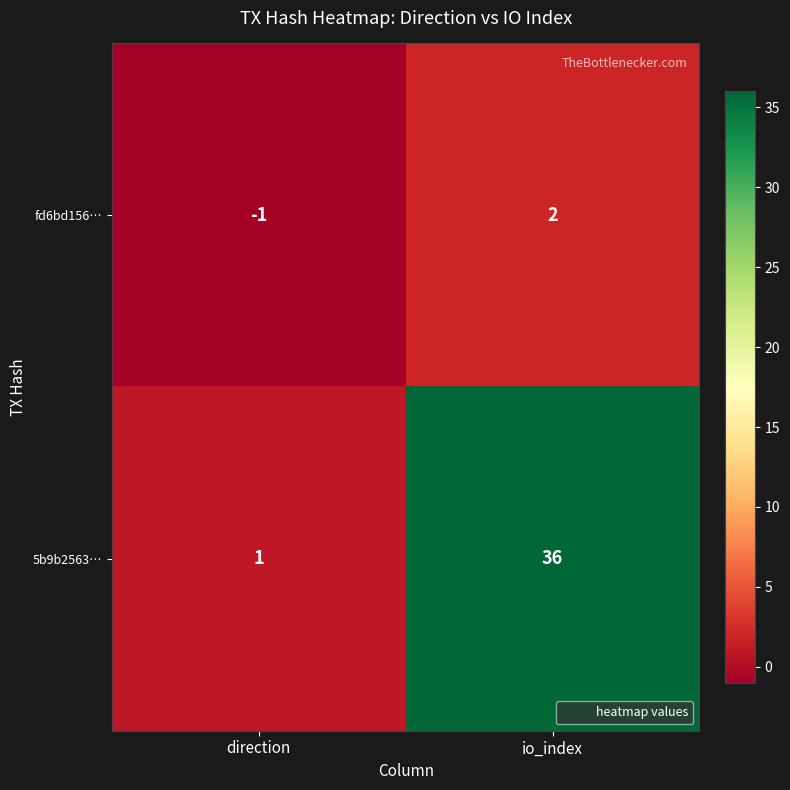

Is it true that fd6bd156… equals 0 at direction?

False